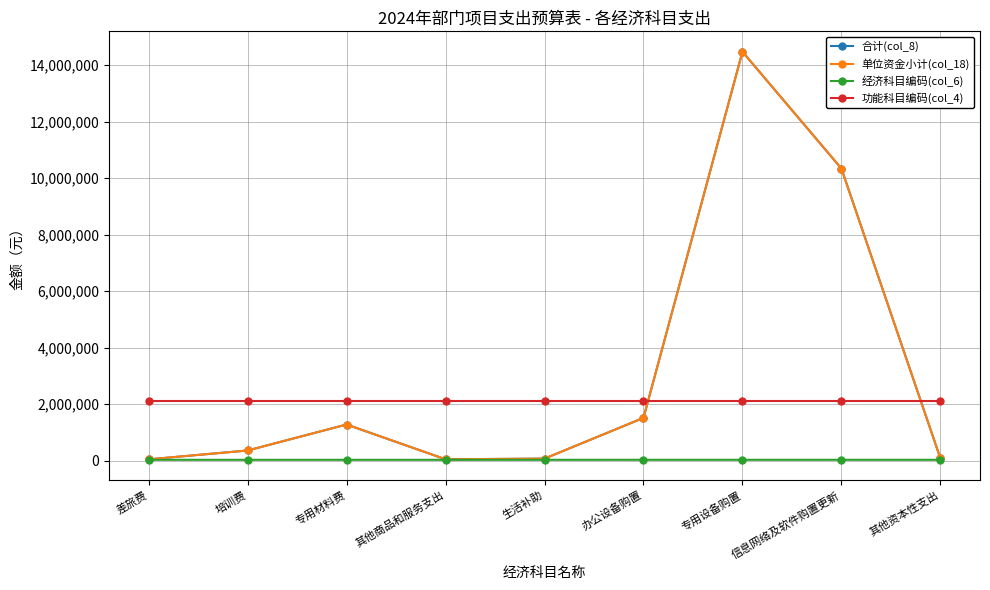

Between 其他资本性支出 and 专用设备购置, which is larger?

专用设备购置